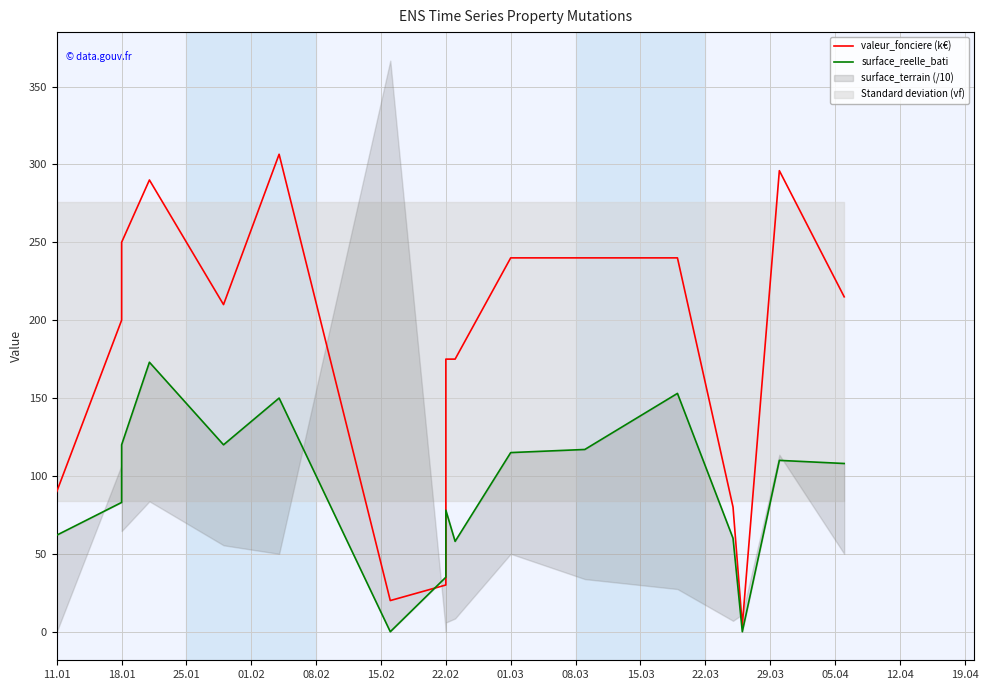

What is the label of the 14th point from the left?

12.04